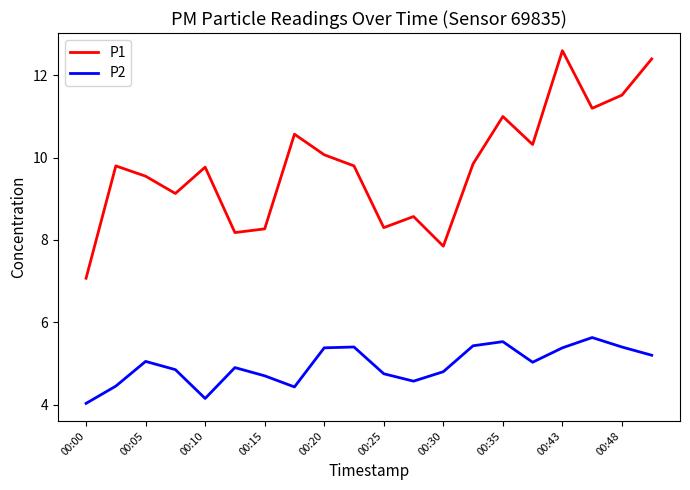

True or false: P1 and P2 intersect in this chart.

False